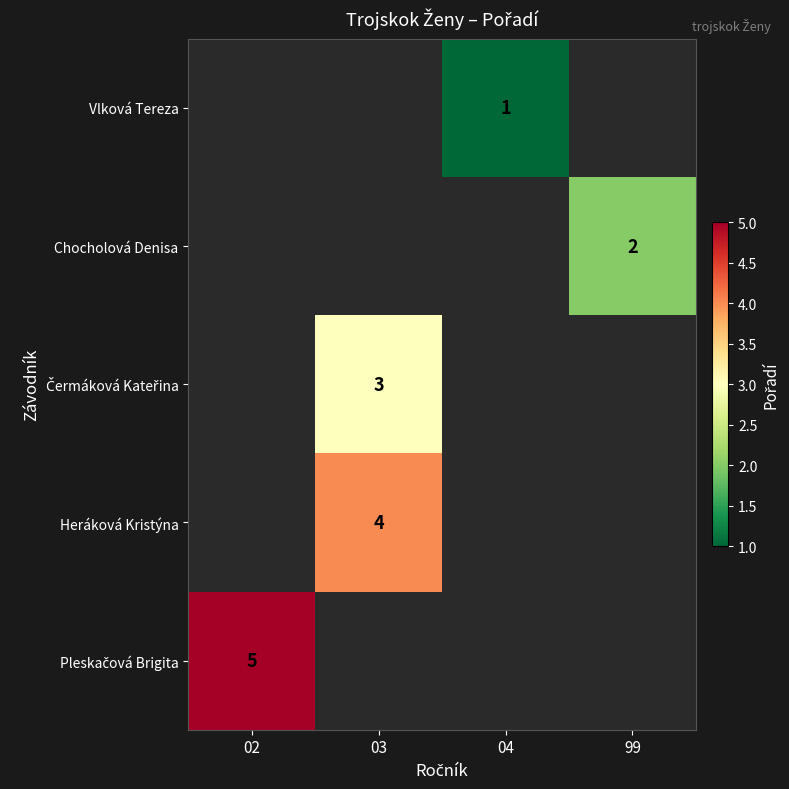

The Heráková Kristýna series shows 2 at 03. True or false?

False